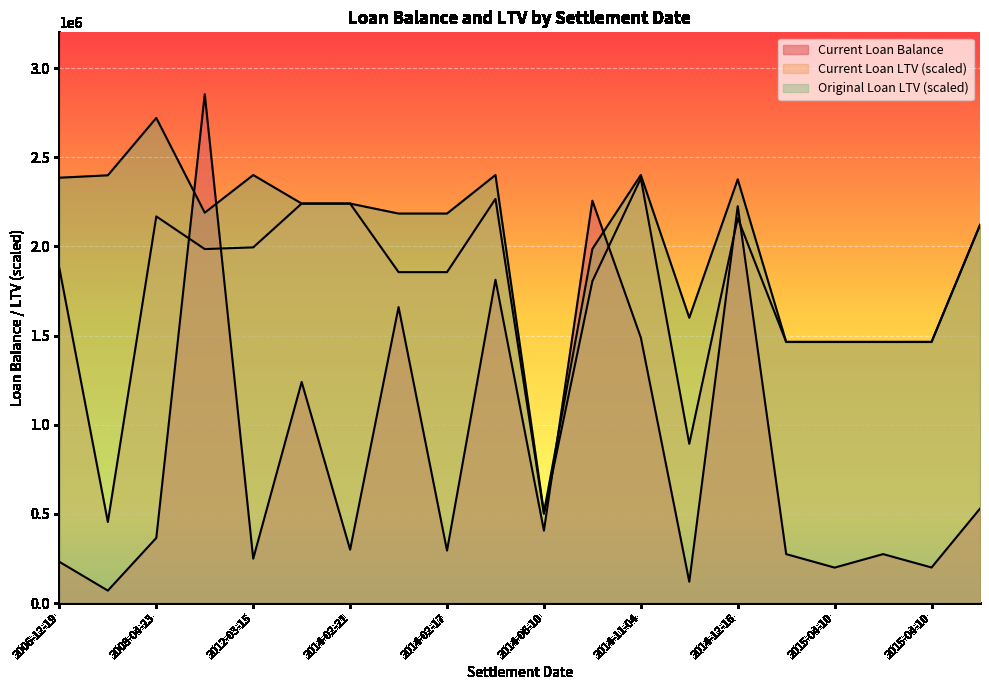

Rank the series by their average value, from highest to lowest.

Original Loan LTV, Current Loan LTV, Current Loan Balance